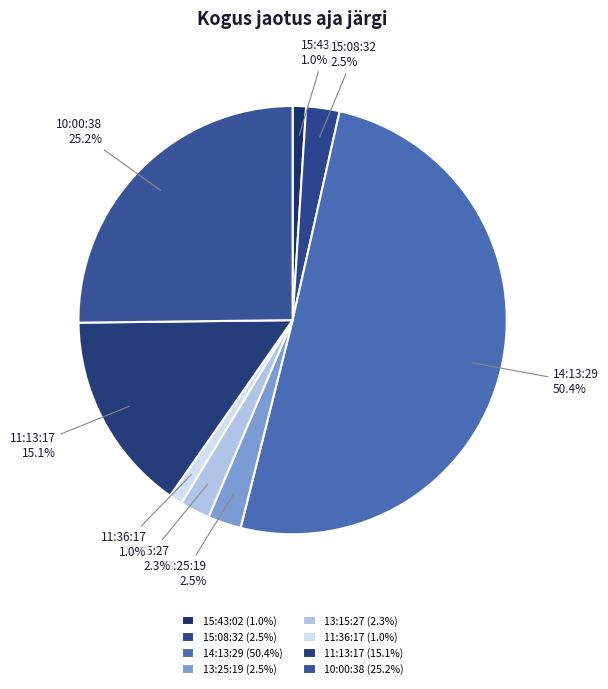

Is 15:43:02 the majority of the pie?

No